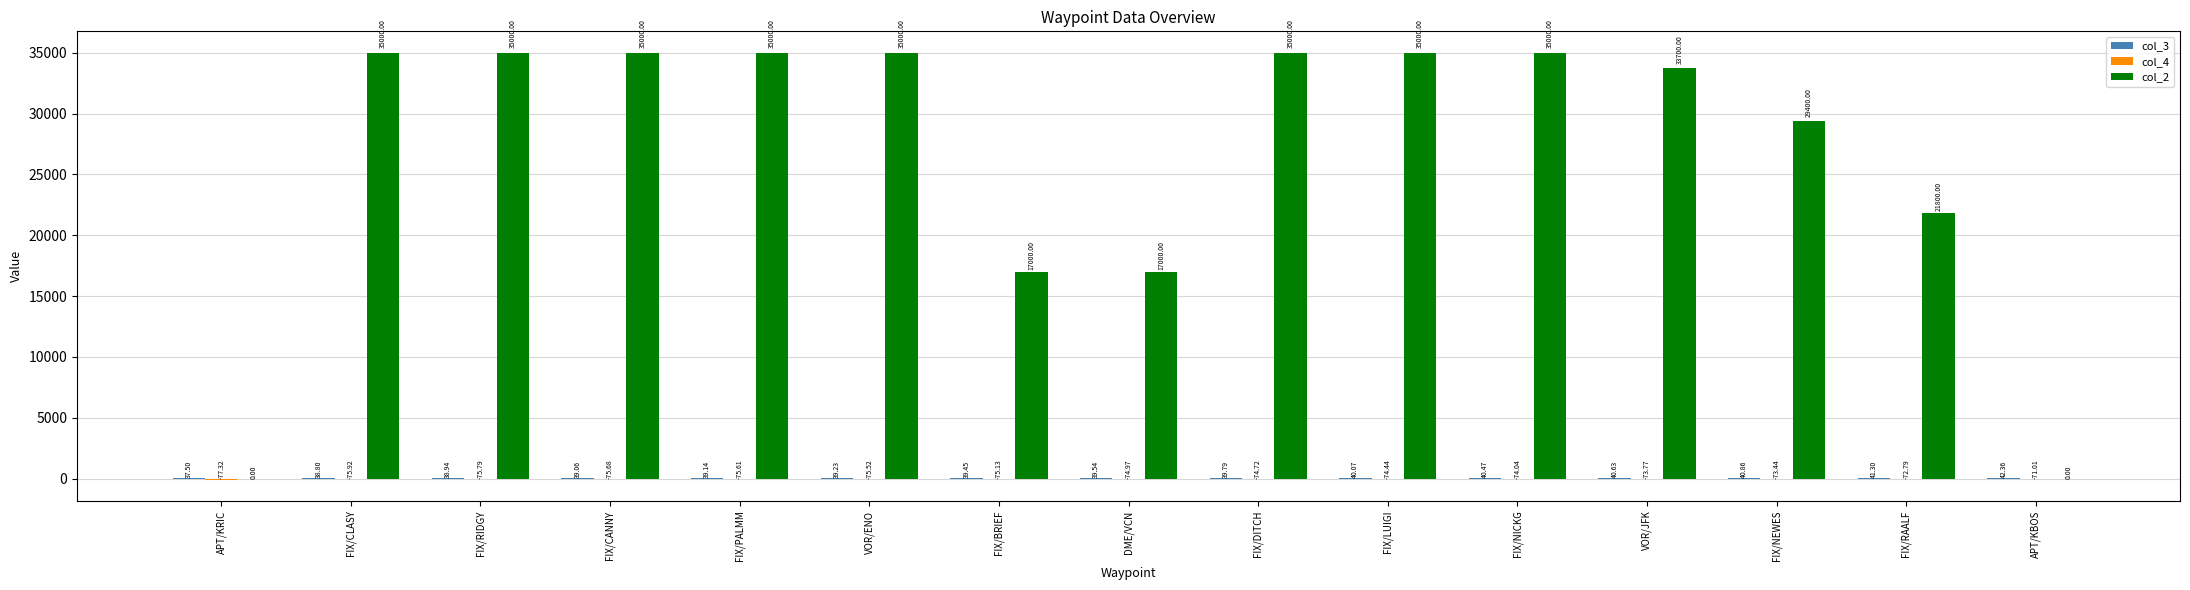

How many data points does each series have?

15